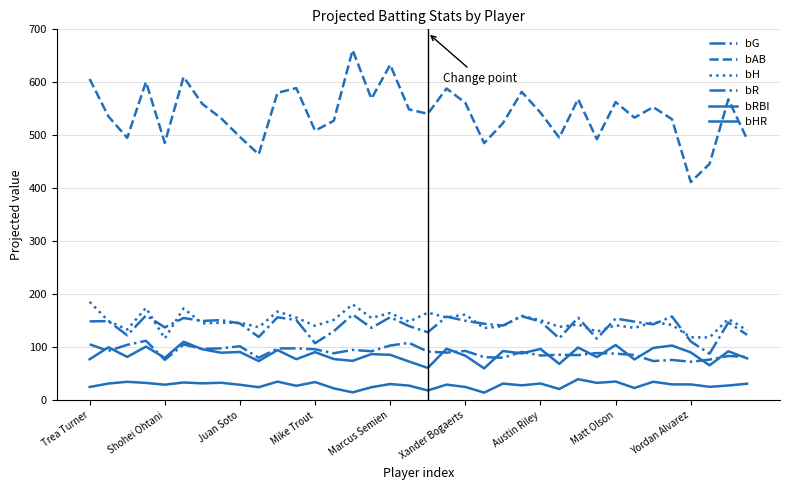

At how many categories does at least one series exceed 187?

36